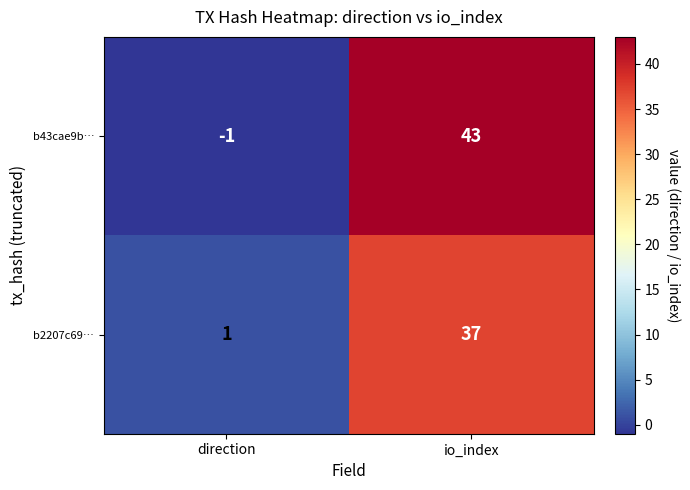

Reading left to right, list all the values displayed in this chart.

b43cae9b…: -1	43
b2207c69…: 1	37